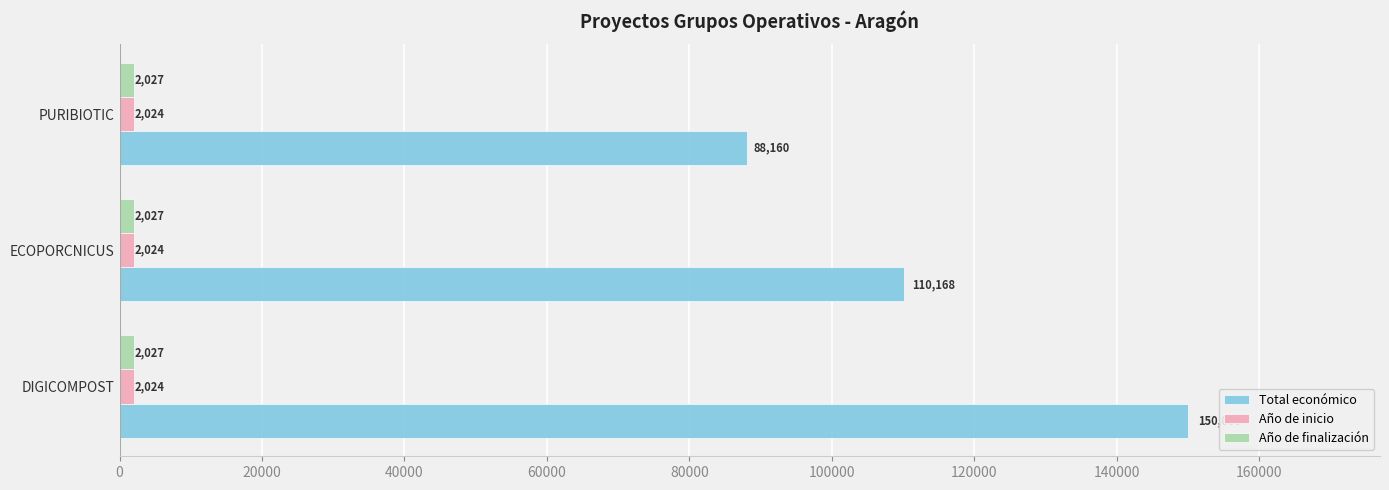

At DIGICOMPOST, list the series in order from smallest to largest.

Año de inicio, Año de finalización, Total económico